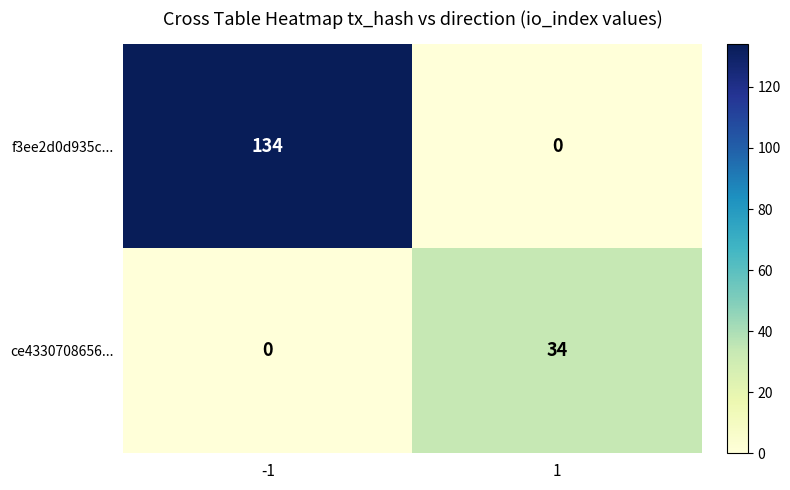

Which series has the largest total across all categories?

f3ee2d0d935c...